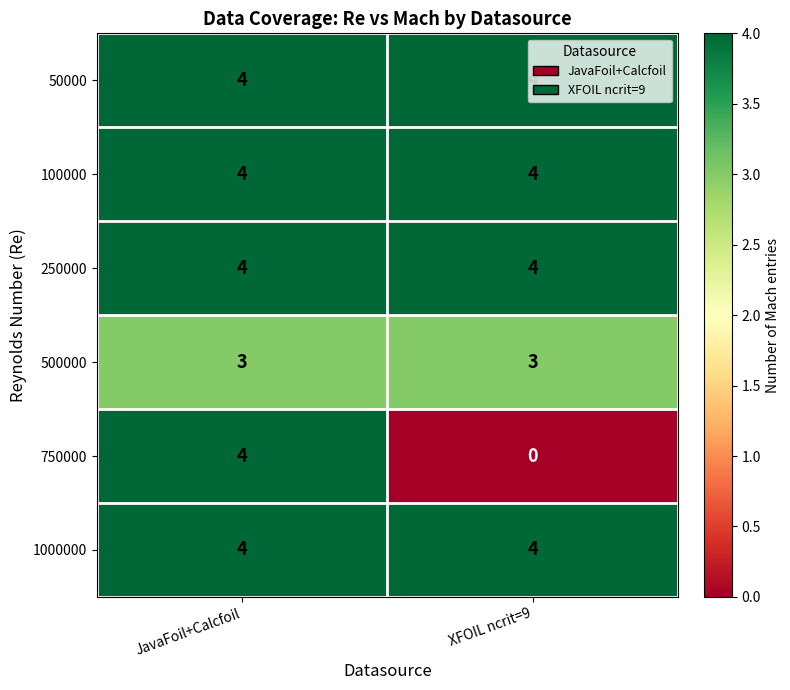

Which series changed the most between JavaFoil+Calcfoil and XFOIL ncrit=9?

750000